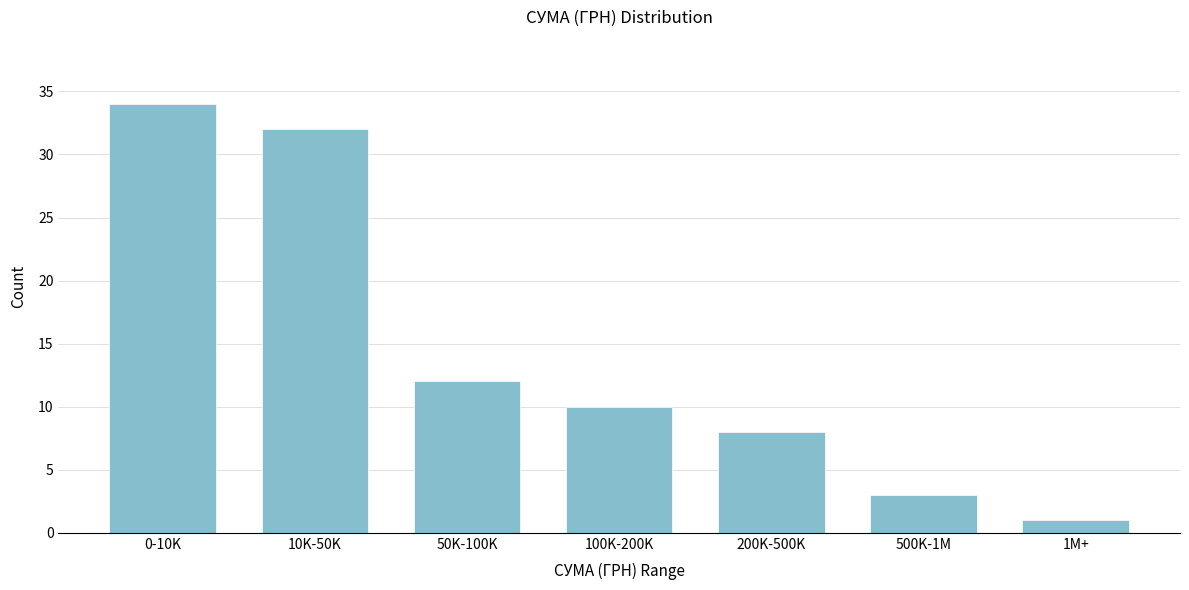

Reading left to right, list all the values displayed in this chart.

0-10K=34	10K-50K=32	50K-100K=12	100K-200K=10	200K-500K=8	500K-1M=3	1M+=1